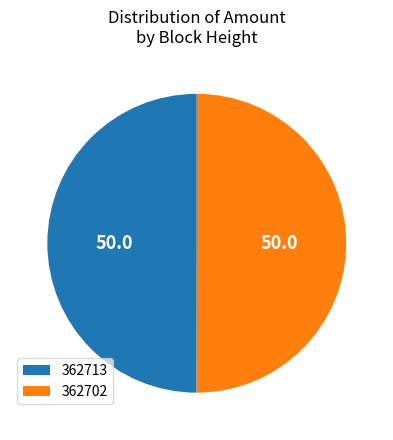

Do 362713 and 362702 together represent more than half of the pie?

Yes